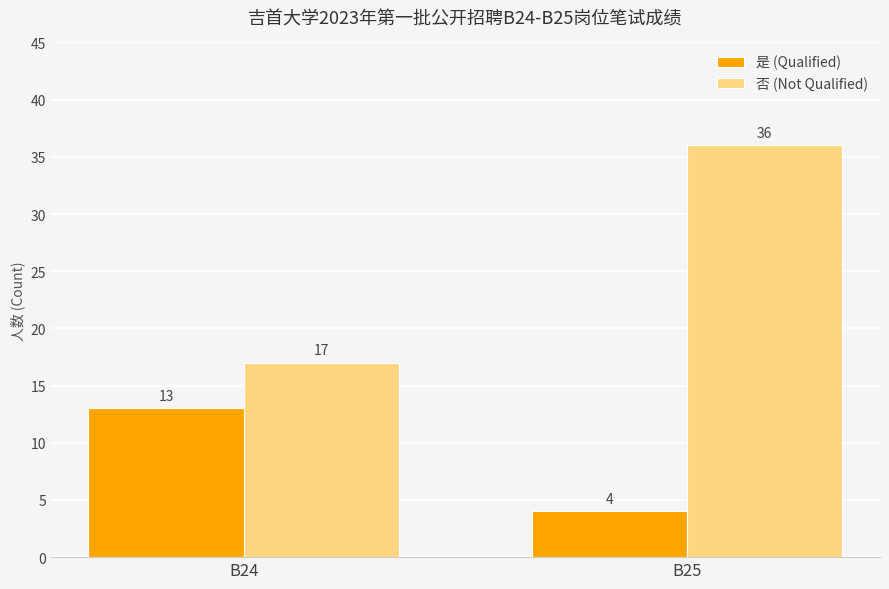

How many groups of bars are there?

2